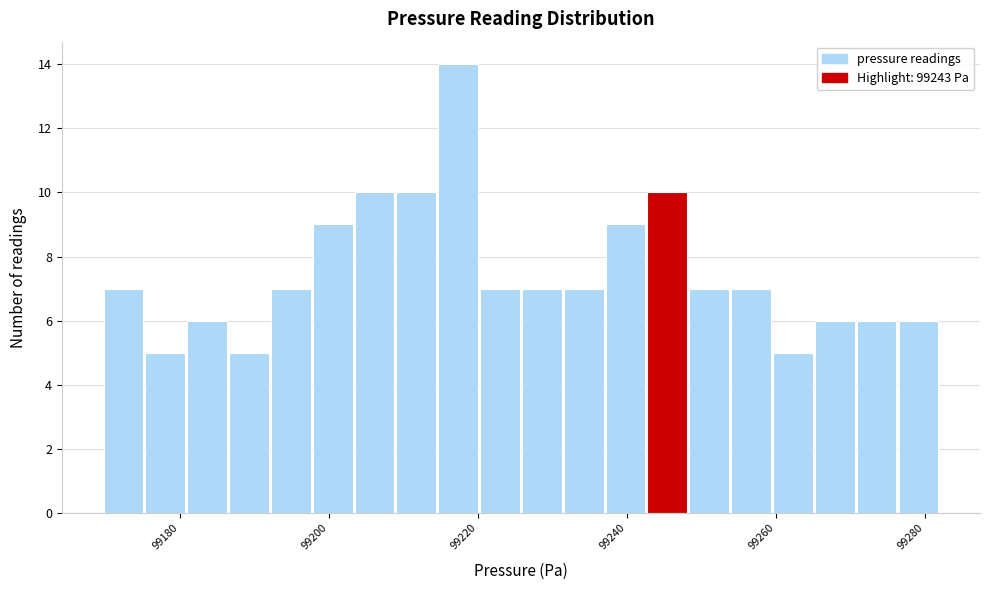

Read against the x-axis, roughly where is the centre of the tallest bar?

99218